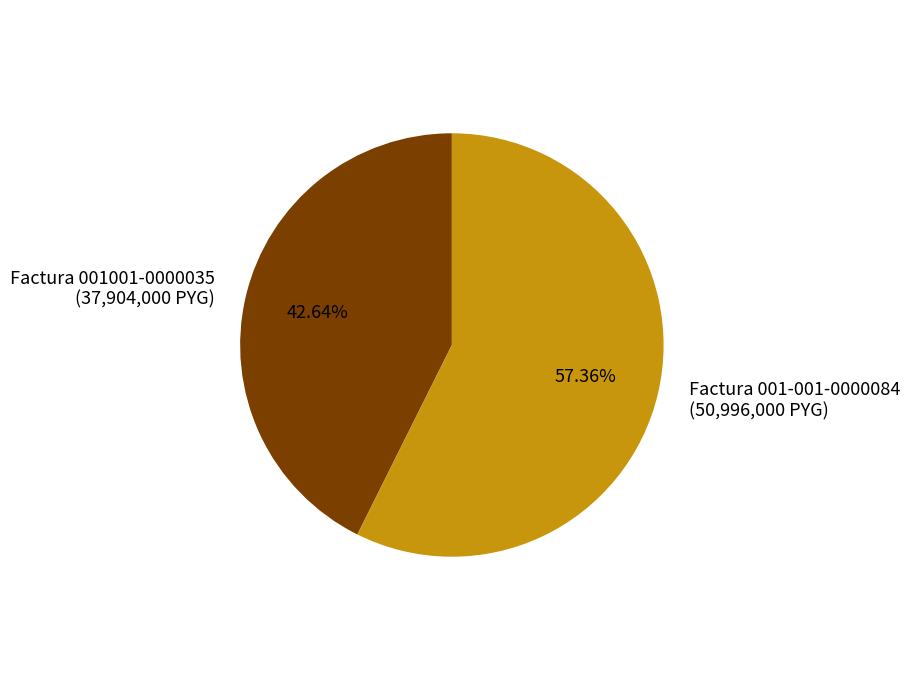

Count the number of slices in the pie.

2